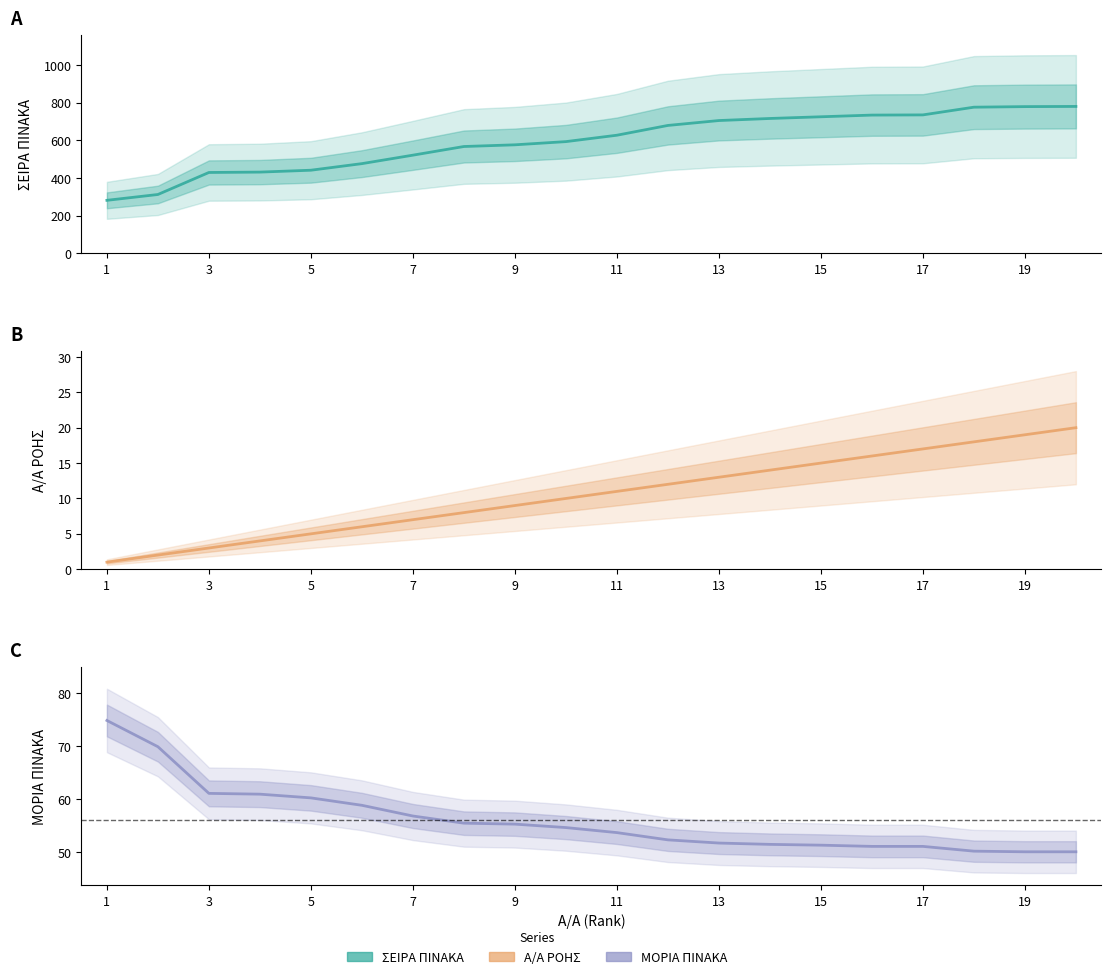

True or false: Α/Α ΡΟΗΣ and ΜΟΡΙΑ ΠΙΝΑΚΑ intersect in this chart.

False